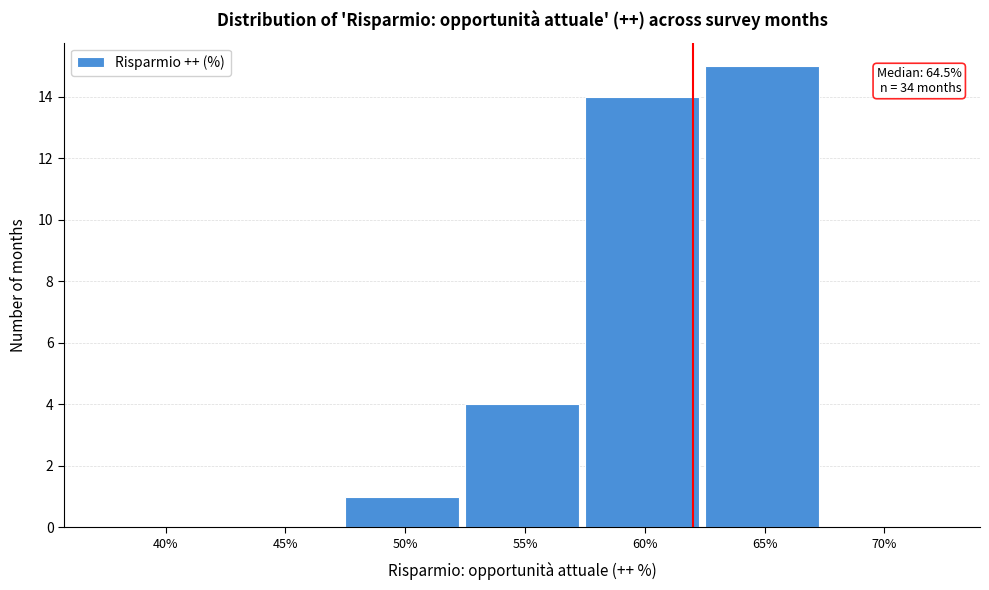

Reading left to right, what are all the values shown in this chart?

40%=0	45%=0	50%=1	55%=4	60%=14	65%=15	70%=0